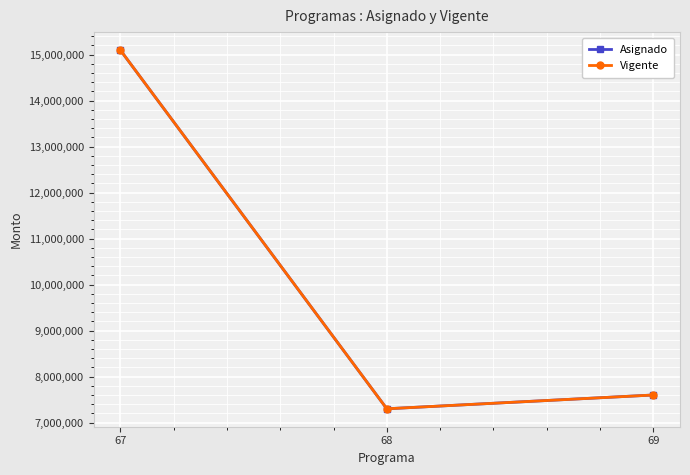

What is the value of the Vigente point at the 3rd from the left?

7599770